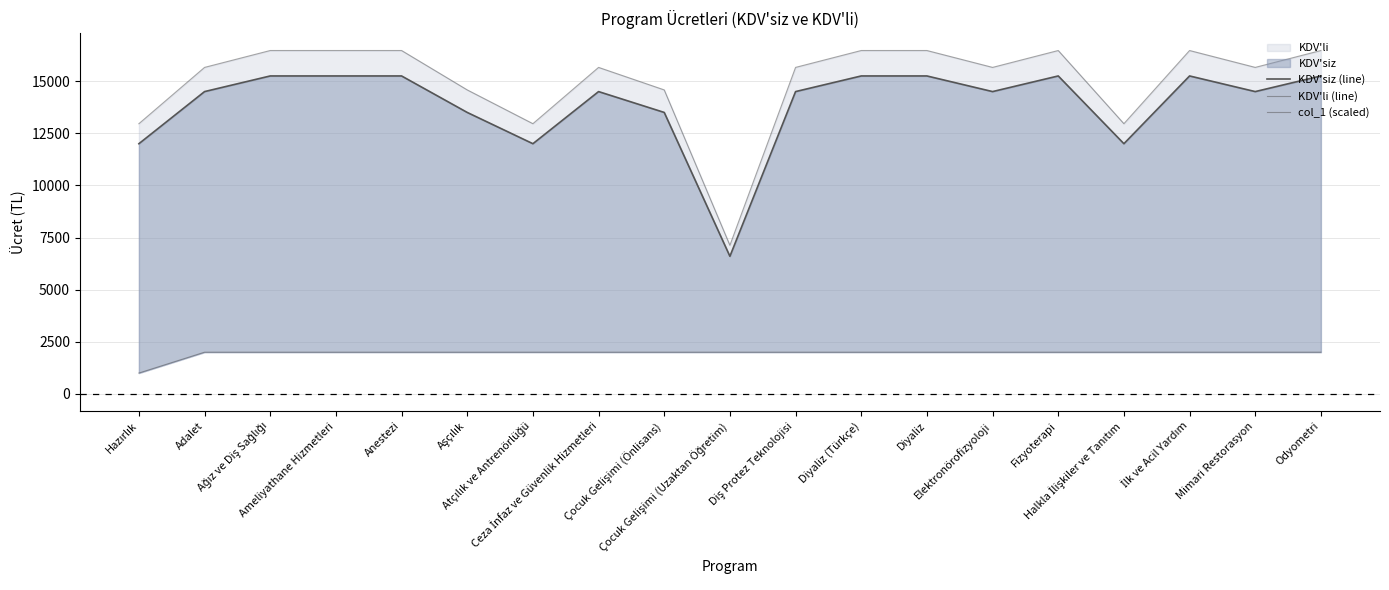

Is the value of col_1 (scaled) at Hazırlık greater than the value of KDV'li (line) at Hazırlık?

No